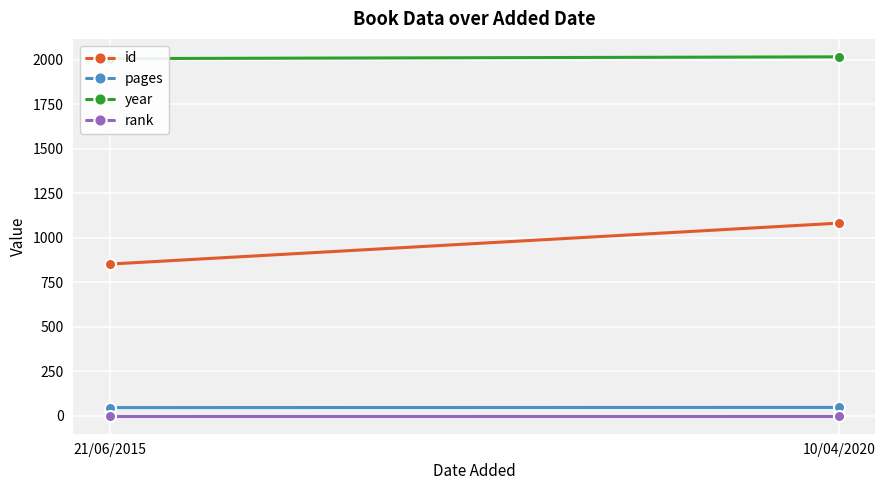

Which series has the widest spread of values?

id